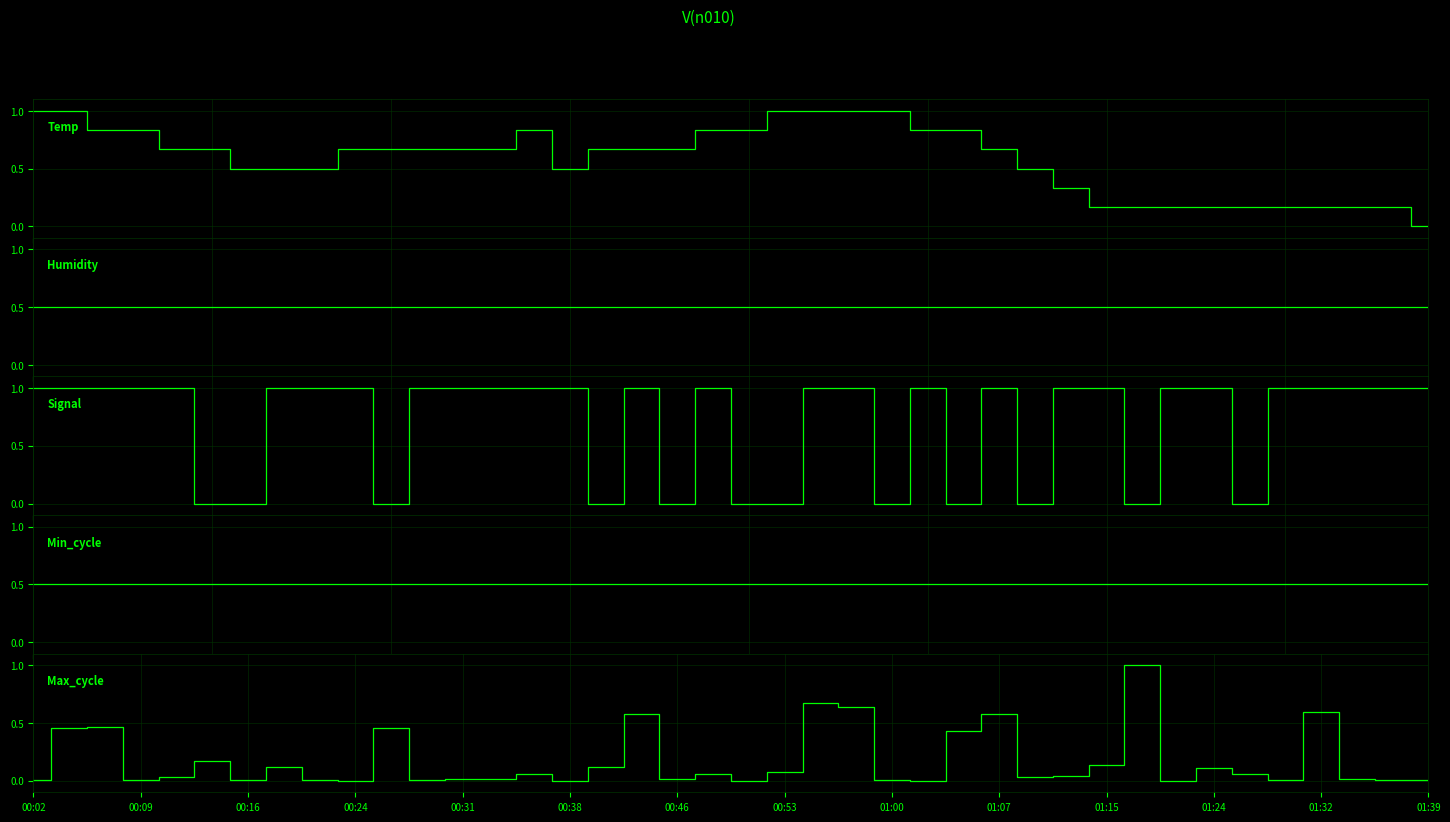

How many categories are shown in the chart?

40